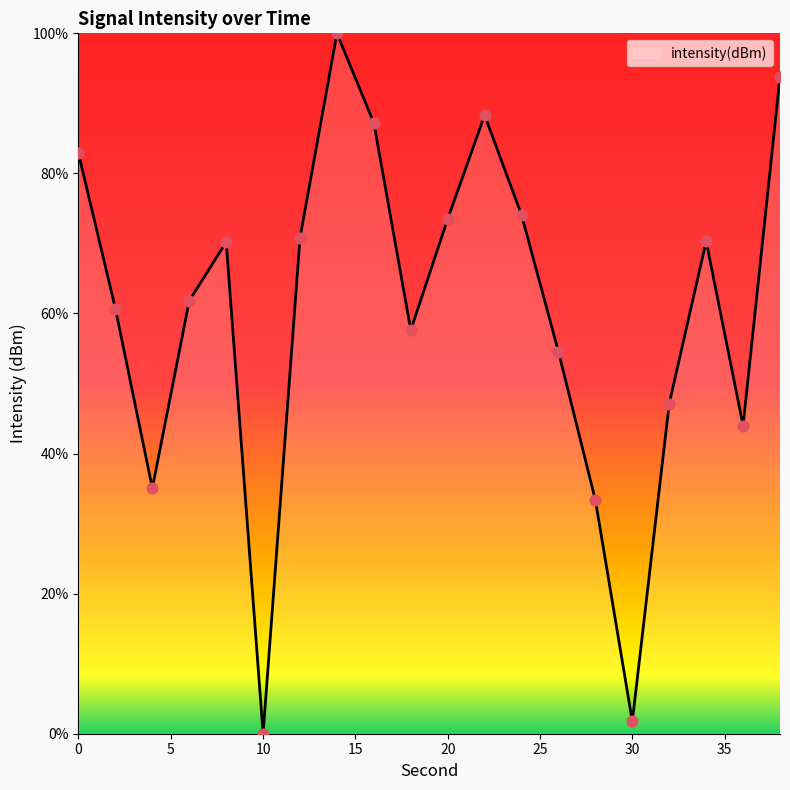

What is the greatest value displayed?

100.0